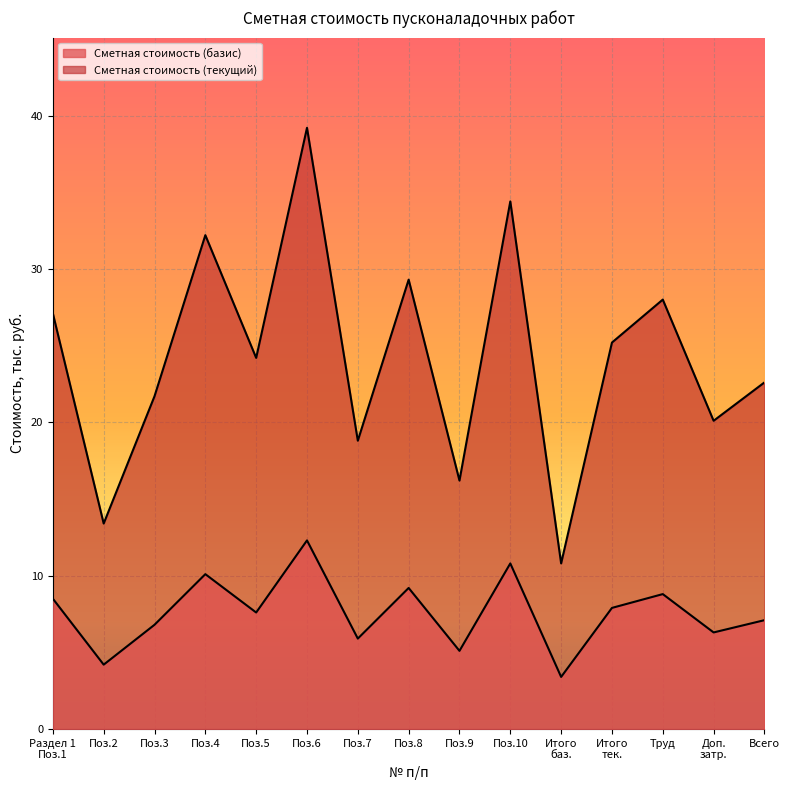

What is the highest value of the Сметная стоимость (текущий) series?

39.2